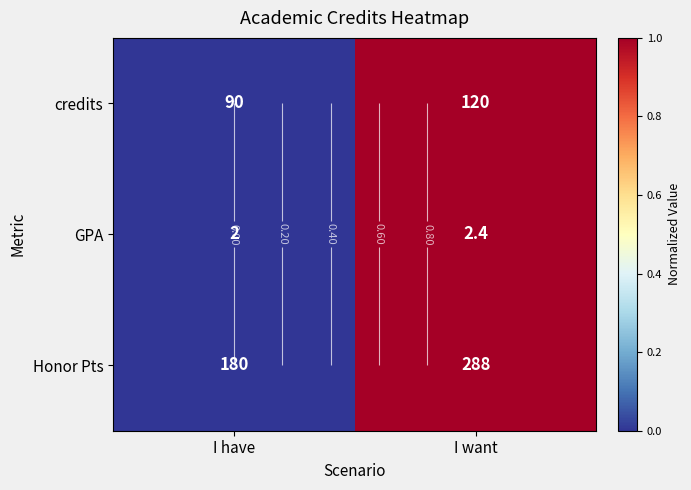

Count the number of data series in this chart.

3